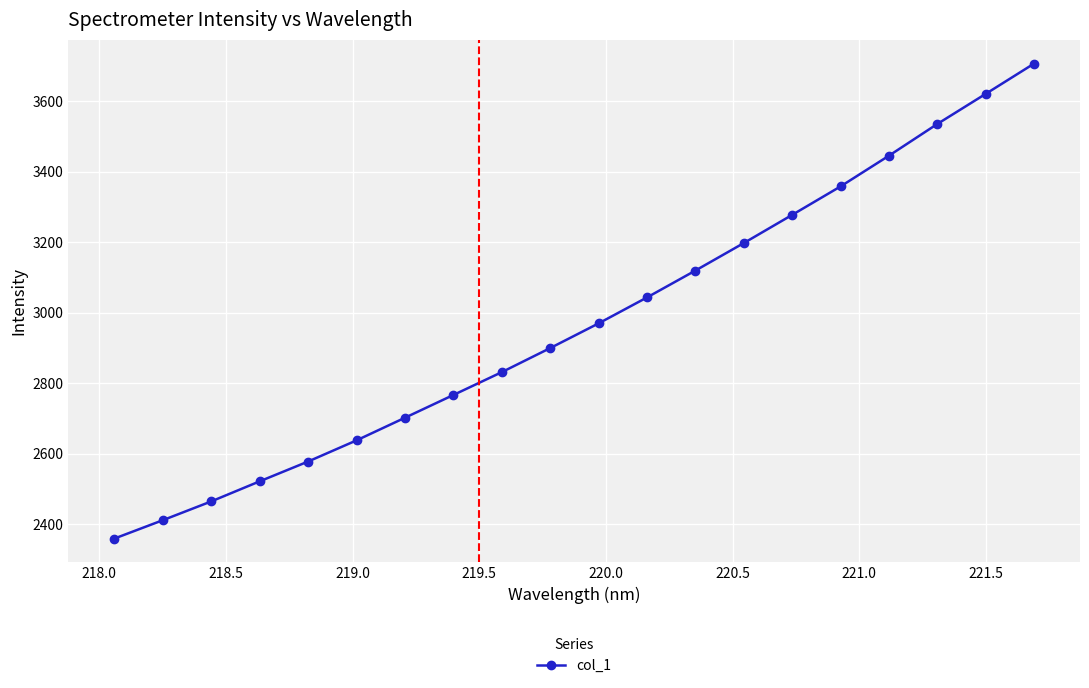

What is the value of the 16th point from the left?

3358.6